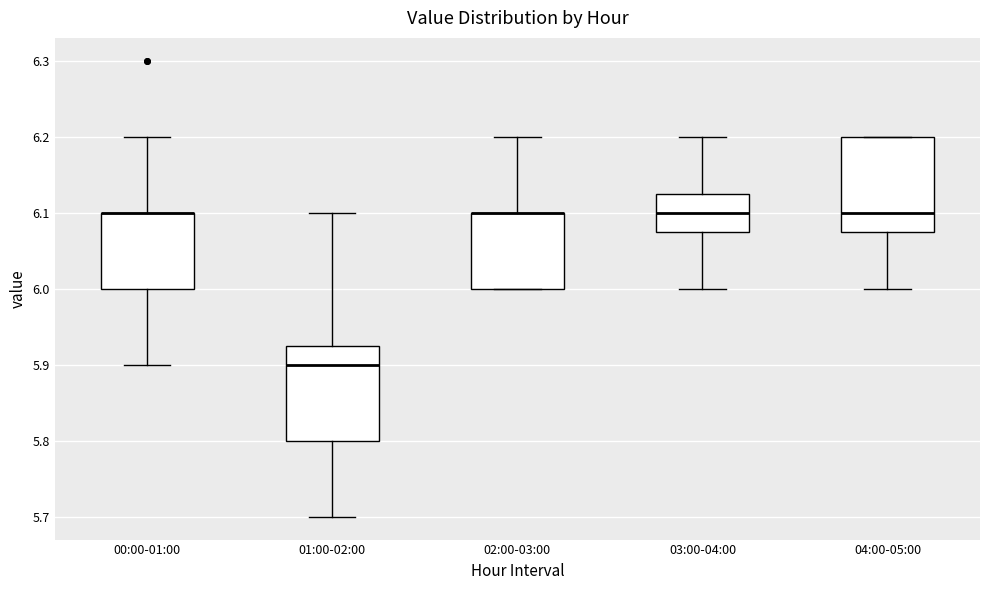

Reading left to right, read every box against the y-axis: the position of its median line, the range the box covers, and the ends of its whiskers. The values are not printed on the chart, so give them approximately, as read against the axis.

00:00-01:00: median 6.10 (drawn on the box's upper edge), box 6.00 to 6.10, whiskers 5.90 to 6.20
01:00-02:00: median 5.90, box 5.80 to 5.93, whiskers 5.70 to 6.10
02:00-03:00: median 6.10 (drawn on the box's upper edge), box 6.00 to 6.10, whiskers 6.00 to 6.20
03:00-04:00: median 6.10, box 6.08 to 6.13, whiskers 6.00 to 6.20
04:00-05:00: median 6.10, box 6.08 to 6.20, whiskers 6.00 to 6.20